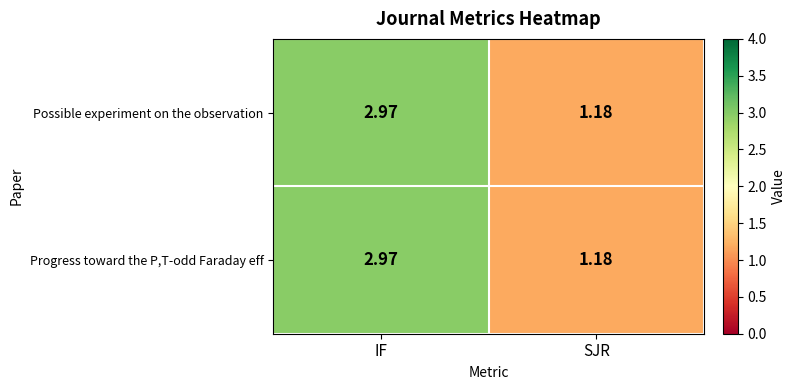

Rank the categories by Possible experiment on the observation value from lowest to highest.

SJR, IF